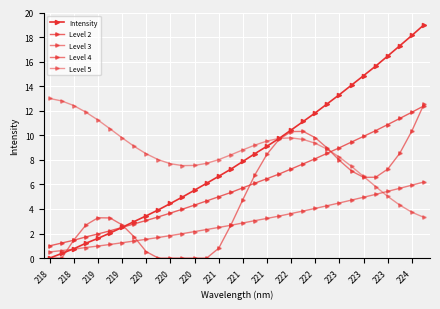

Which category has the lowest value in the Intensity series?

218